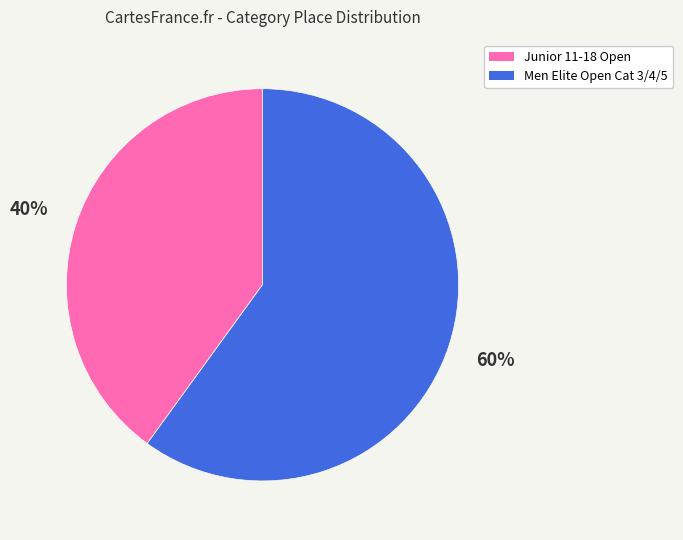

Does any single category account for the majority?

Yes